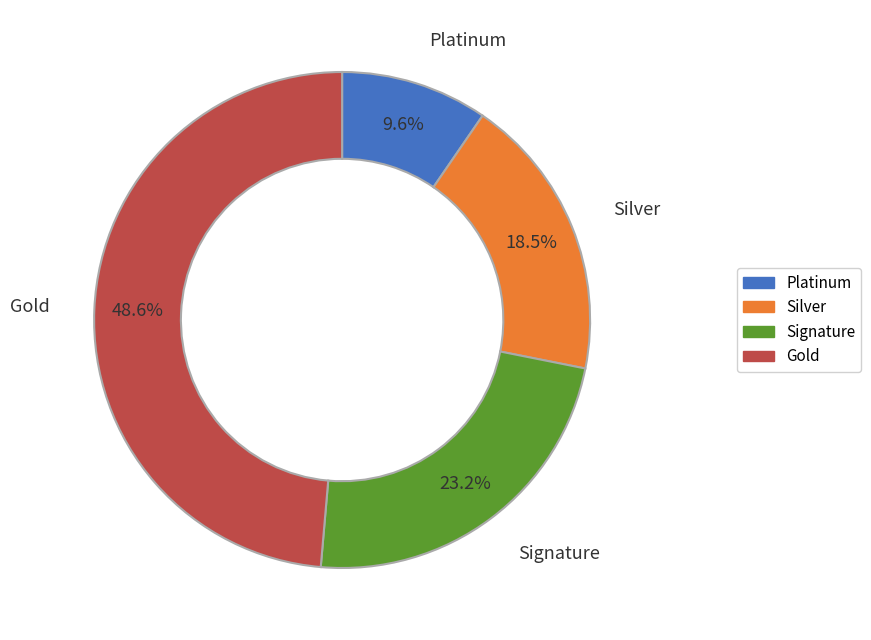

Is there a majority slice in this chart?

No